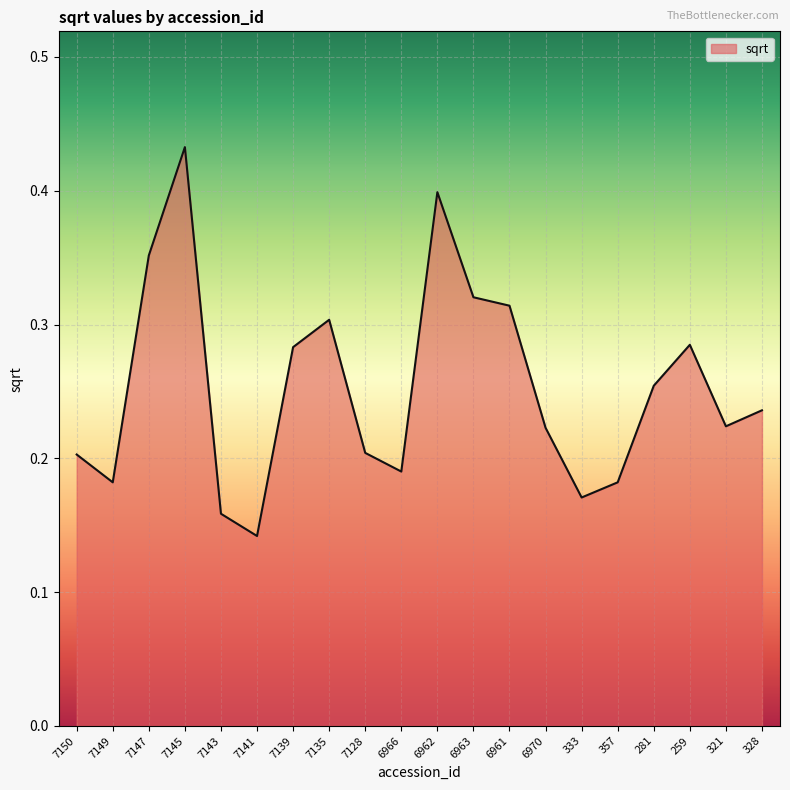

At which label is the value closest to 0?

7141